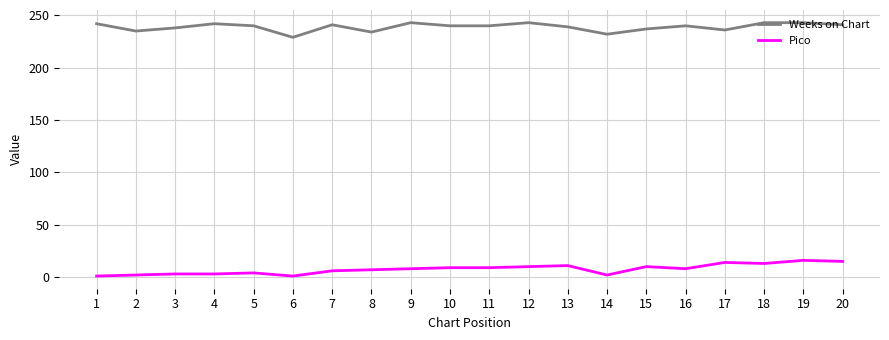

Which series has the largest total across all categories?

Weeks on Chart